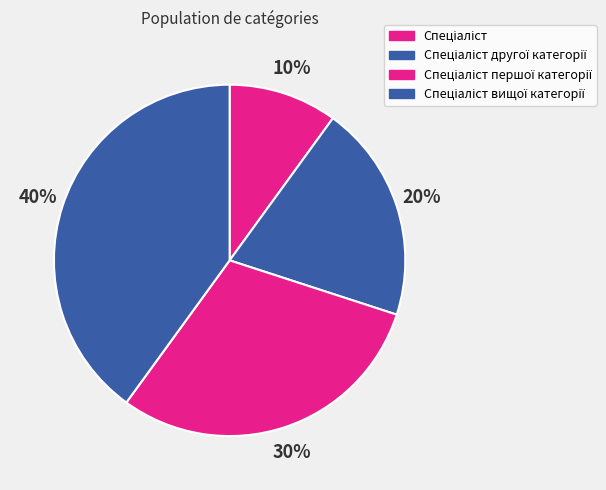

Which has a higher value, Спеціаліст другої категорії or Спеціаліст першої категорії?

Спеціаліст першої категорії